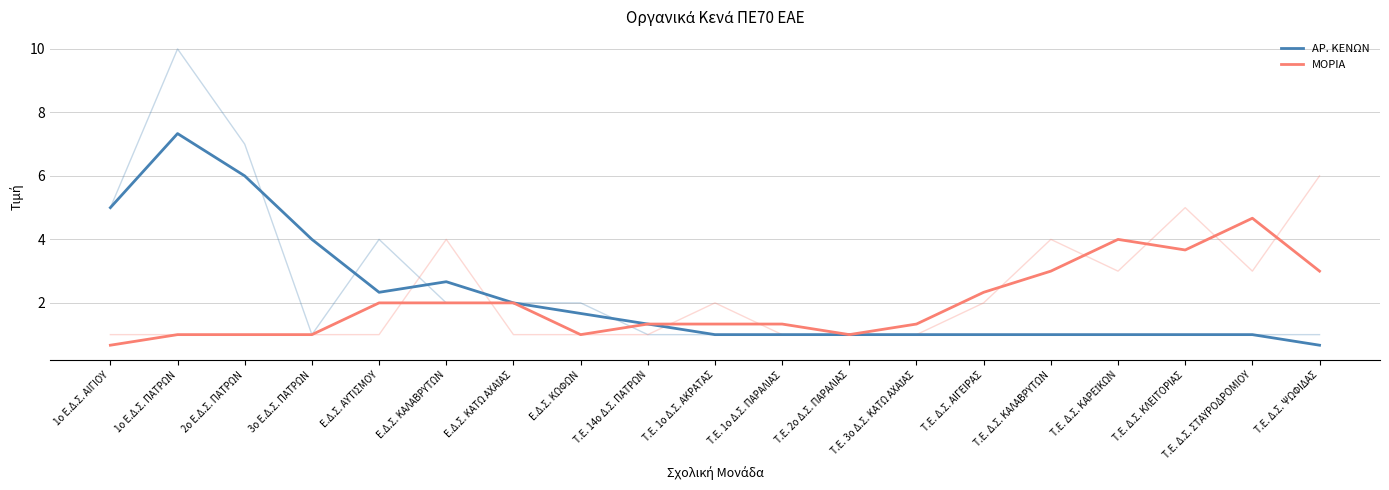

Reading left to right, extract all data points from this chart.

ΑΡ. ΚΕΝΩΝ: 1ο Ε.Δ.Σ. ΑΙΓΙΟΥ=5.0	1ο Ε.Δ.Σ. ΠΑΤΡΩΝ=7.3	2ο Ε.Δ.Σ. ΠΑΤΡΩΝ=6.0	3ο Ε.Δ.Σ. ΠΑΤΡΩΝ=4.0	Ε.Δ.Σ. ΑΥΤΙΣΜΟΥ=2.3	Ε.Δ.Σ. ΚΑΛΑΒΡΥΤΩΝ=2.7	Ε.Δ.Σ. ΚΑΤΩ ΑΧΑΪΑΣ=2.0	Ε.Δ.Σ. ΚΩΦΩΝ=1.7	Τ.Ε. 14ο Δ.Σ. ΠΑΤΡΩΝ=1.3	Τ.Ε. 1ο Δ.Σ. ΑΚΡΑΤΑΣ=1.0	Τ.Ε. 1ο Δ.Σ. ΠΑΡΑΛΙΑΣ=1.0	Τ.Ε. 2ο Δ.Σ. ΠΑΡΑΛΙΑΣ=1.0	Τ.Ε. 3ο Δ.Σ. ΚΑΤΩ ΑΧΑΪΑΣ=1.0	Τ.Ε. Δ.Σ. ΑΙΓΕΙΡΑΣ=1.0	Τ.Ε. Δ.Σ. ΚΑΛΑΒΡΥΤΩΝ=1.0	Τ.Ε. Δ.Σ. ΚΑΡΕΪΚΩΝ=1.0	Τ.Ε. Δ.Σ. ΚΛΕΙΤΟΡΙΑΣ=1.0	Τ.Ε. Δ.Σ. ΣΤΑΥΡΟΔΡΟΜΙΟΥ=1.0	Τ.Ε. Δ.Σ. ΨΩΦΙΔΑΣ=0.7
ΜΟΡΙΑ: 1ο Ε.Δ.Σ. ΑΙΓΙΟΥ=0.7	1ο Ε.Δ.Σ. ΠΑΤΡΩΝ=1.0	2ο Ε.Δ.Σ. ΠΑΤΡΩΝ=1.0	3ο Ε.Δ.Σ. ΠΑΤΡΩΝ=1.0	Ε.Δ.Σ. ΑΥΤΙΣΜΟΥ=2.0	Ε.Δ.Σ. ΚΑΛΑΒΡΥΤΩΝ=2.0	Ε.Δ.Σ. ΚΑΤΩ ΑΧΑΪΑΣ=2.0	Ε.Δ.Σ. ΚΩΦΩΝ=1.0	Τ.Ε. 14ο Δ.Σ. ΠΑΤΡΩΝ=1.3	Τ.Ε. 1ο Δ.Σ. ΑΚΡΑΤΑΣ=1.3	Τ.Ε. 1ο Δ.Σ. ΠΑΡΑΛΙΑΣ=1.3	Τ.Ε. 2ο Δ.Σ. ΠΑΡΑΛΙΑΣ=1.0	Τ.Ε. 3ο Δ.Σ. ΚΑΤΩ ΑΧΑΪΑΣ=1.3	Τ.Ε. Δ.Σ. ΑΙΓΕΙΡΑΣ=2.3	Τ.Ε. Δ.Σ. ΚΑΛΑΒΡΥΤΩΝ=3.0	Τ.Ε. Δ.Σ. ΚΑΡΕΪΚΩΝ=4.0	Τ.Ε. Δ.Σ. ΚΛΕΙΤΟΡΙΑΣ=3.7	Τ.Ε. Δ.Σ. ΣΤΑΥΡΟΔΡΟΜΙΟΥ=4.7	Τ.Ε. Δ.Σ. ΨΩΦΙΔΑΣ=3.0